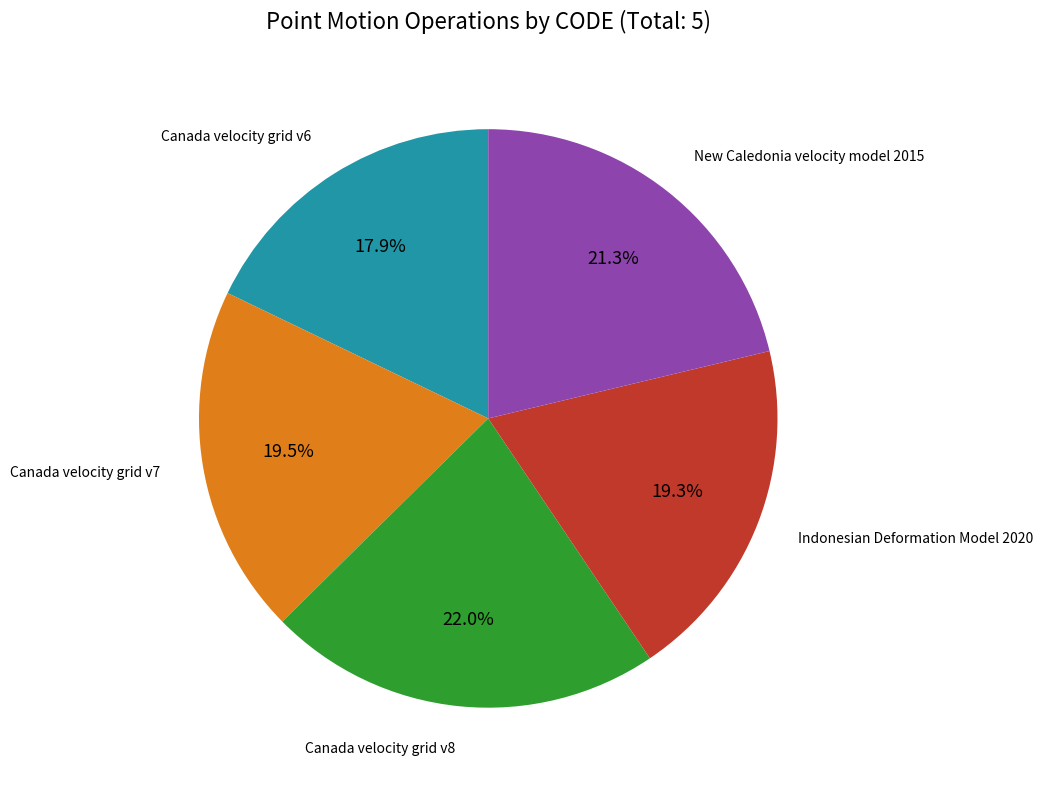

Is there a majority slice in this chart?

No